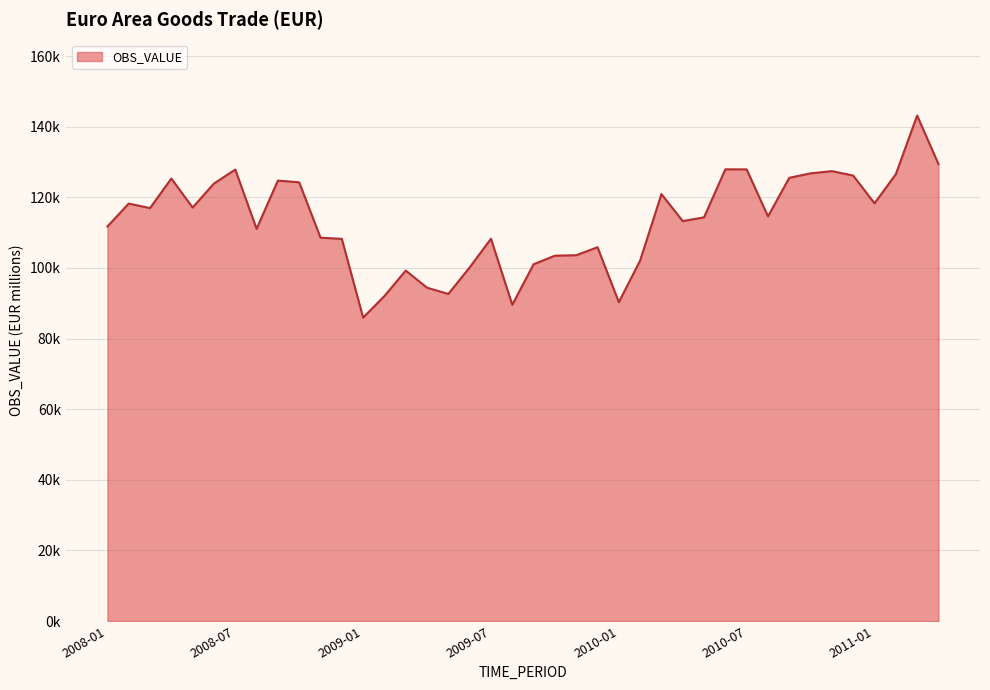

Is this an area chart (filled region under the line)?

Yes